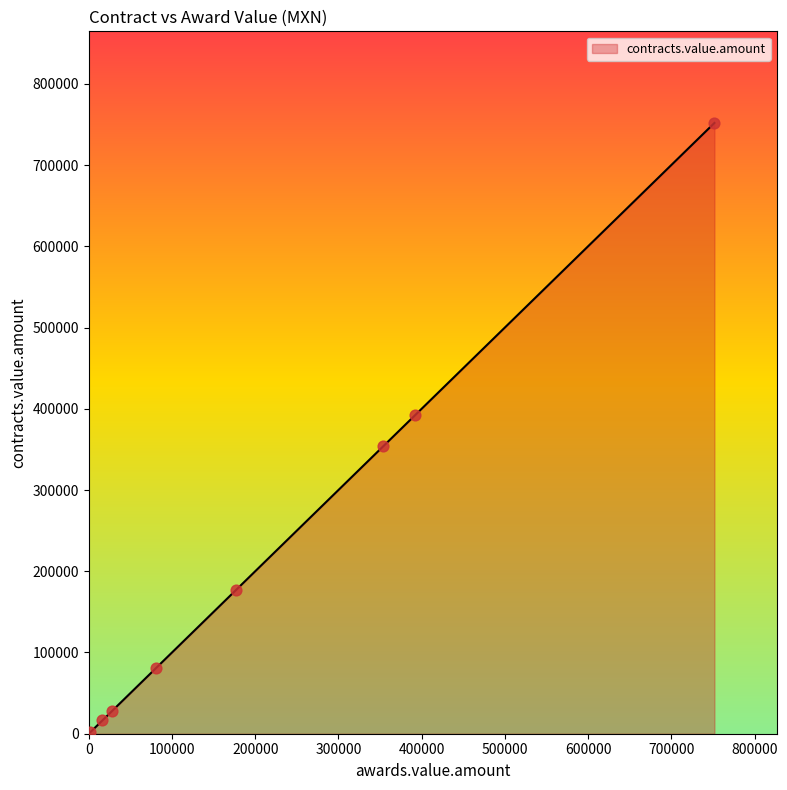

What is the greatest value displayed?

751808.8